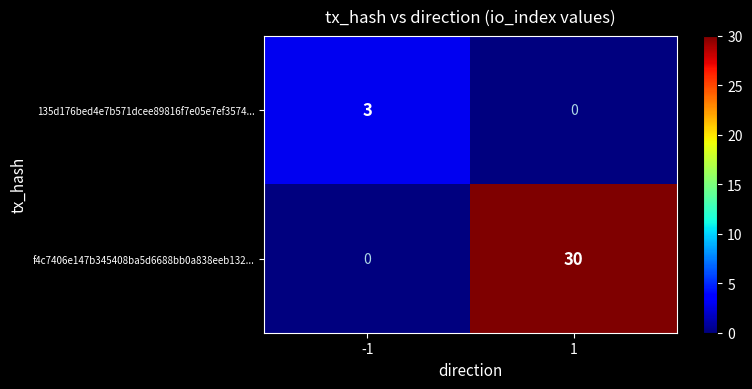

How many series are shown in this chart?

2